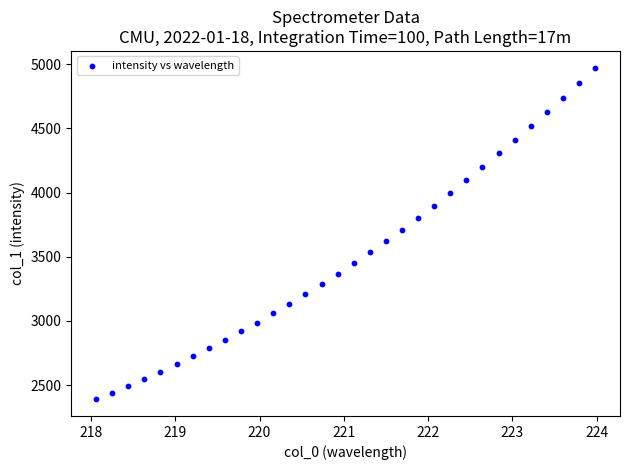

What is the range of X values (max minus min)?

5.9